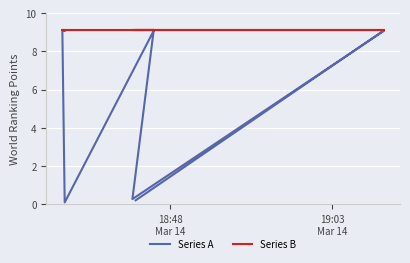

What is the maximum value shown in the chart?

9.1